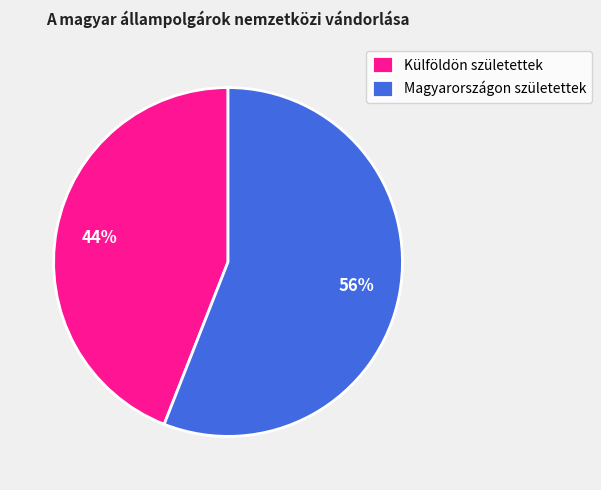

To the nearest percent, what is the combined percentage of Magyarországon születettek and Külföldön születettek?

100%